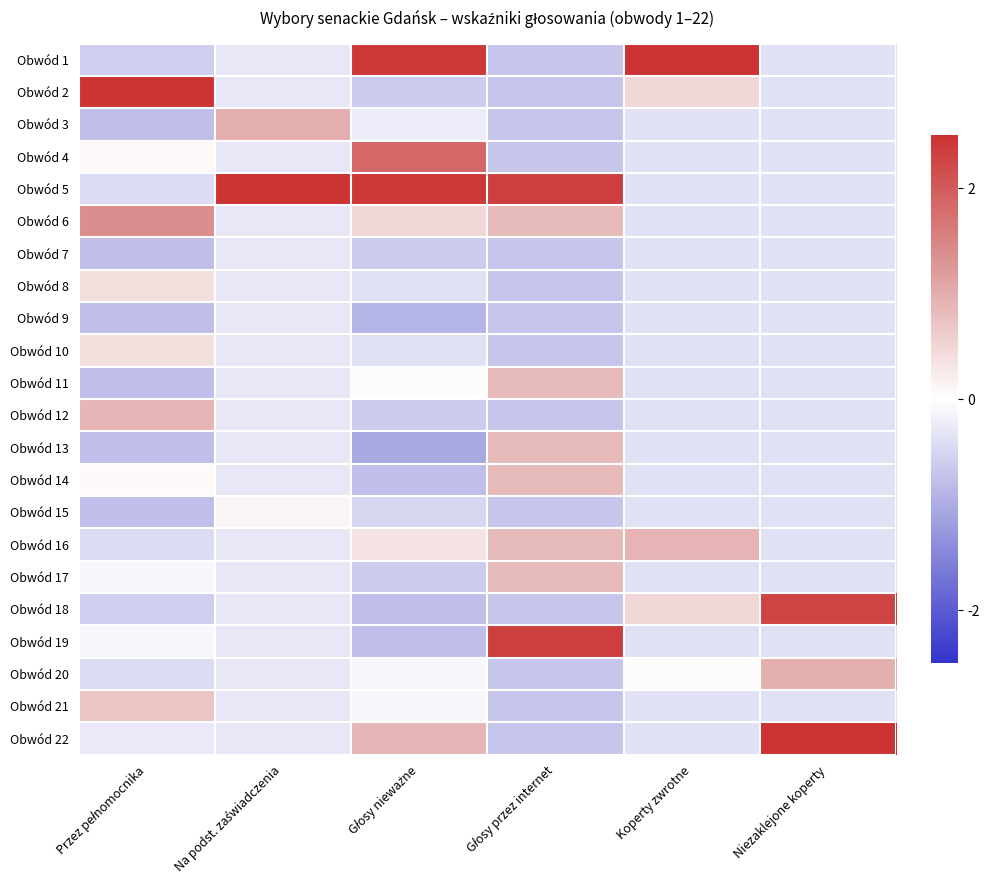

Reading right to left, extract all data points from this chart.

Obwód 1: Niezaklejone koperty=-0.4	Koperty zwrotne=4.3	Głosy przez internet=-0.7	Głosy nieważne=2.4	Na podst. zaświadczenia=-0.3	Przez pełnomocnika=-0.6
Obwód 2: Niezaklejone koperty=-0.4	Koperty zwrotne=0.5	Głosy przez internet=-0.7	Głosy nieważne=-0.6	Na podst. zaświadczenia=-0.3	Przez pełnomocnika=3.7
Obwód 3: Niezaklejone koperty=-0.4	Koperty zwrotne=-0.4	Głosy przez internet=-0.7	Głosy nieważne=-0.2	Na podst. zaświadczenia=1.0	Przez pełnomocnika=-0.8
Obwód 4: Niezaklejone koperty=-0.4	Koperty zwrotne=-0.4	Głosy przez internet=-0.7	Głosy nieważne=1.9	Na podst. zaświadczenia=-0.3	Przez pełnomocnika=0.1
Obwód 5: Niezaklejone koperty=-0.4	Koperty zwrotne=-0.4	Głosy przez internet=2.4	Głosy nieważne=2.4	Na podst. zaświadczenia=4.4	Przez pełnomocnika=-0.4
Obwód 6: Niezaklejone koperty=-0.4	Koperty zwrotne=-0.4	Głosy przez internet=0.8	Głosy nieważne=0.5	Na podst. zaświadczenia=-0.3	Przez pełnomocnika=1.4
Obwód 7: Niezaklejone koperty=-0.4	Koperty zwrotne=-0.4	Głosy przez internet=-0.7	Głosy nieważne=-0.6	Na podst. zaświadczenia=-0.3	Przez pełnomocnika=-0.8
Obwód 8: Niezaklejone koperty=-0.4	Koperty zwrotne=-0.4	Głosy przez internet=-0.7	Głosy nieważne=-0.4	Na podst. zaświadczenia=-0.3	Przez pełnomocnika=0.4
Obwód 9: Niezaklejone koperty=-0.4	Koperty zwrotne=-0.4	Głosy przez internet=-0.7	Głosy nieważne=-0.9	Na podst. zaświadczenia=-0.3	Przez pełnomocnika=-0.8
Obwód 10: Niezaklejone koperty=-0.4	Koperty zwrotne=-0.4	Głosy przez internet=-0.7	Głosy nieważne=-0.4	Na podst. zaświadczenia=-0.3	Przez pełnomocnika=0.4
Obwód 11: Niezaklejone koperty=-0.4	Koperty zwrotne=-0.4	Głosy przez internet=0.8	Głosy nieważne=0.1	Na podst. zaświadczenia=-0.3	Przez pełnomocnika=-0.8
Obwód 12: Niezaklejone koperty=-0.4	Koperty zwrotne=-0.4	Głosy przez internet=-0.7	Głosy nieważne=-0.6	Na podst. zaświadczenia=-0.3	Przez pełnomocnika=0.9
Obwód 13: Niezaklejone koperty=-0.4	Koperty zwrotne=-0.4	Głosy przez internet=0.8	Głosy nieważne=-1.0	Na podst. zaświadczenia=-0.3	Przez pełnomocnika=-0.8
Obwód 14: Niezaklejone koperty=-0.4	Koperty zwrotne=-0.4	Głosy przez internet=0.8	Głosy nieważne=-0.8	Na podst. zaświadczenia=-0.3	Przez pełnomocnika=0.1
Obwód 15: Niezaklejone koperty=-0.4	Koperty zwrotne=-0.4	Głosy przez internet=-0.7	Głosy nieważne=-0.5	Na podst. zaświadczenia=0.1	Przez pełnomocnika=-0.8
Obwód 16: Niezaklejone koperty=-0.4	Koperty zwrotne=0.9	Głosy przez internet=0.8	Głosy nieważne=0.3	Na podst. zaświadczenia=-0.3	Przez pełnomocnika=-0.4
Obwód 17: Niezaklejone koperty=-0.4	Koperty zwrotne=-0.4	Głosy przez internet=0.8	Głosy nieważne=-0.6	Na podst. zaświadczenia=-0.3	Przez pełnomocnika=-0.1
Obwód 18: Niezaklejone koperty=2.3	Koperty zwrotne=0.5	Głosy przez internet=-0.7	Głosy nieważne=-0.8	Na podst. zaświadczenia=-0.3	Przez pełnomocnika=-0.6
Obwód 19: Niezaklejone koperty=-0.4	Koperty zwrotne=-0.4	Głosy przez internet=2.4	Głosy nieważne=-0.8	Na podst. zaświadczenia=-0.3	Przez pełnomocnika=-0.1
Obwód 20: Niezaklejone koperty=1.0	Koperty zwrotne=0.1	Głosy przez internet=-0.7	Głosy nieważne=-0.1	Na podst. zaświadczenia=-0.3	Przez pełnomocnika=-0.4
Obwód 21: Niezaklejone koperty=-0.4	Koperty zwrotne=-0.4	Głosy przez internet=-0.7	Głosy nieważne=-0.1	Na podst. zaświadczenia=-0.3	Przez pełnomocnika=0.7
Obwód 22: Niezaklejone koperty=3.6	Koperty zwrotne=-0.4	Głosy przez internet=-0.7	Głosy nieważne=0.9	Na podst. zaświadczenia=-0.3	Przez pełnomocnika=-0.3